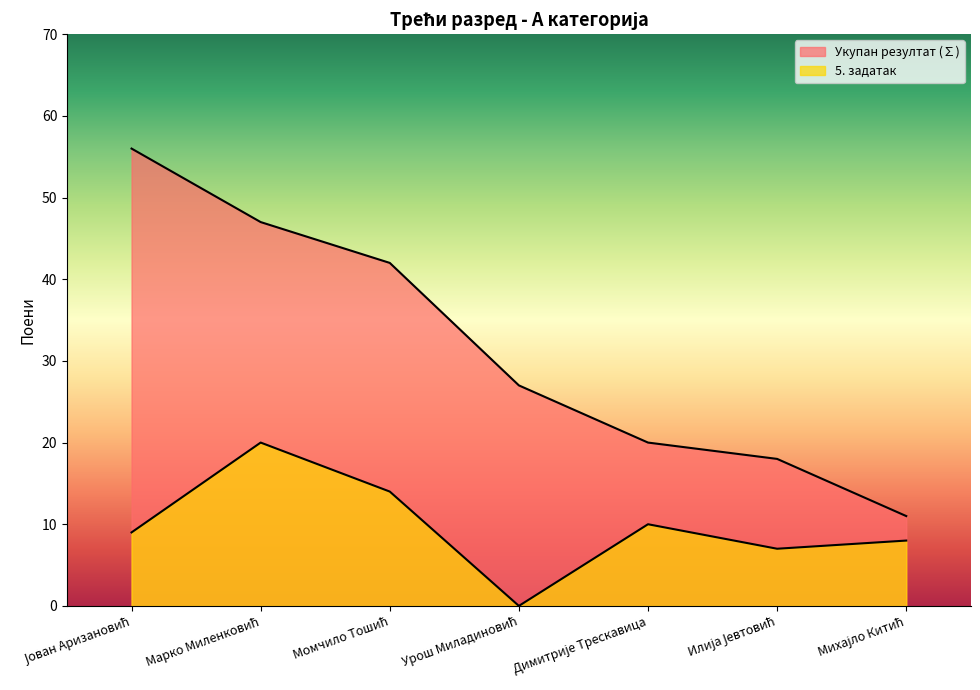

True or false: Укупан резултат (∑) and 5. задатак intersect in this chart.

False